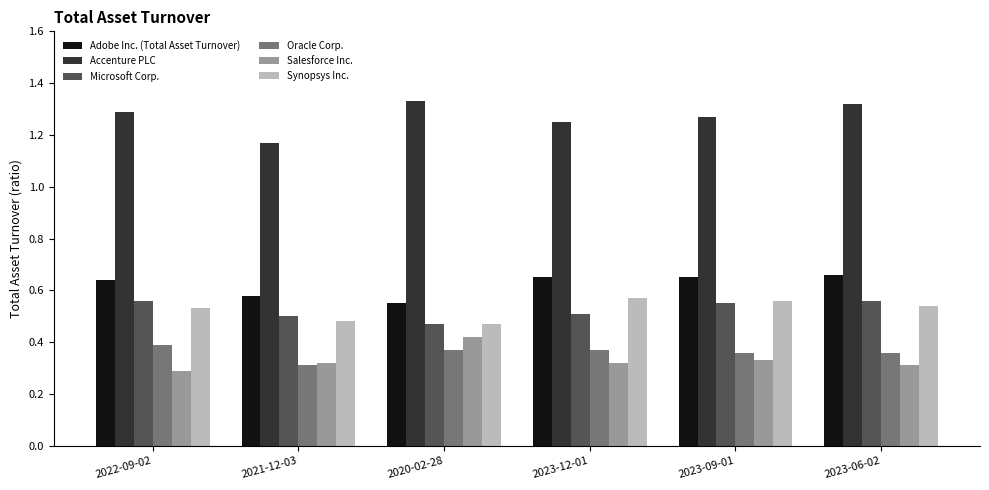

Which series has the largest total across all categories?

Accenture PLC